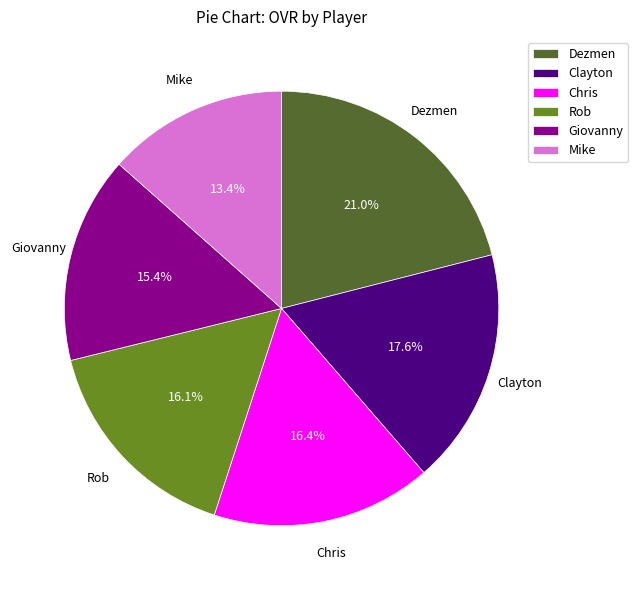

Combined, do Chris and Dezmen account for over 50%?

No